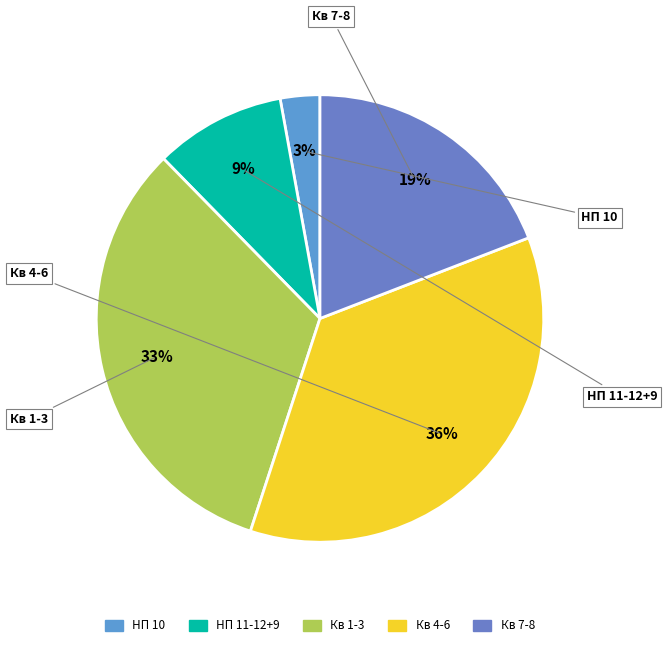

Which has a higher value, Кв 7-8 or НП 10?

Кв 7-8